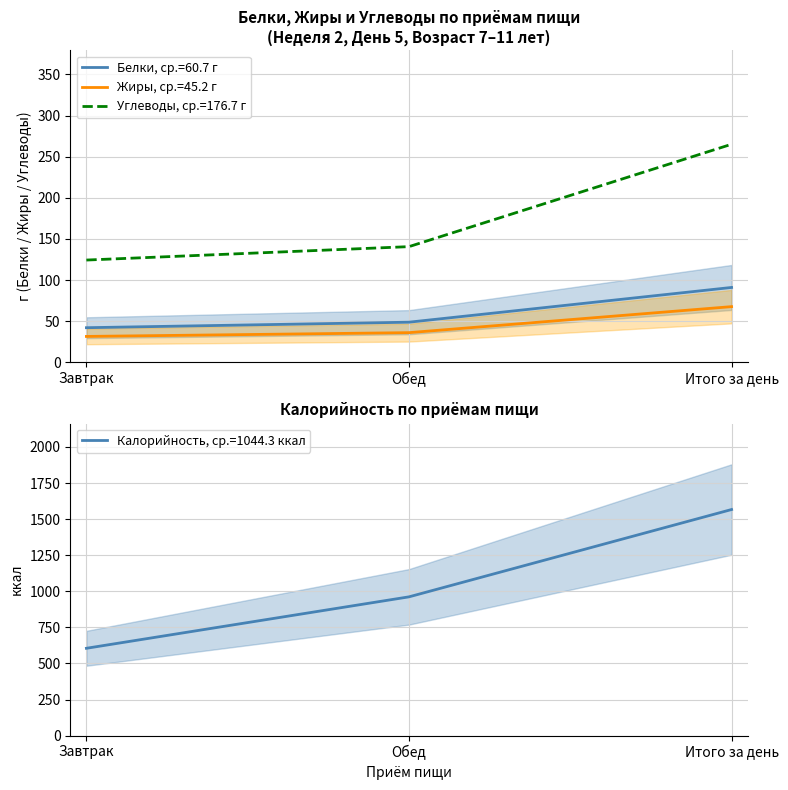

What is the difference between the maximum and minimum values in the Углеводы series?

140.7